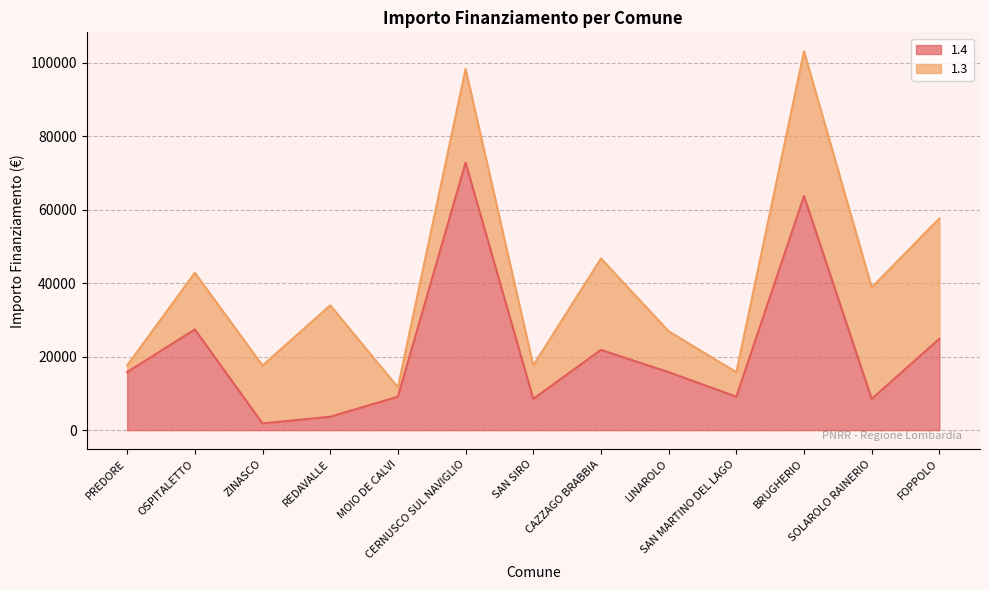

The chart shows a value of 15782 at LINAROLO. True or false?

True